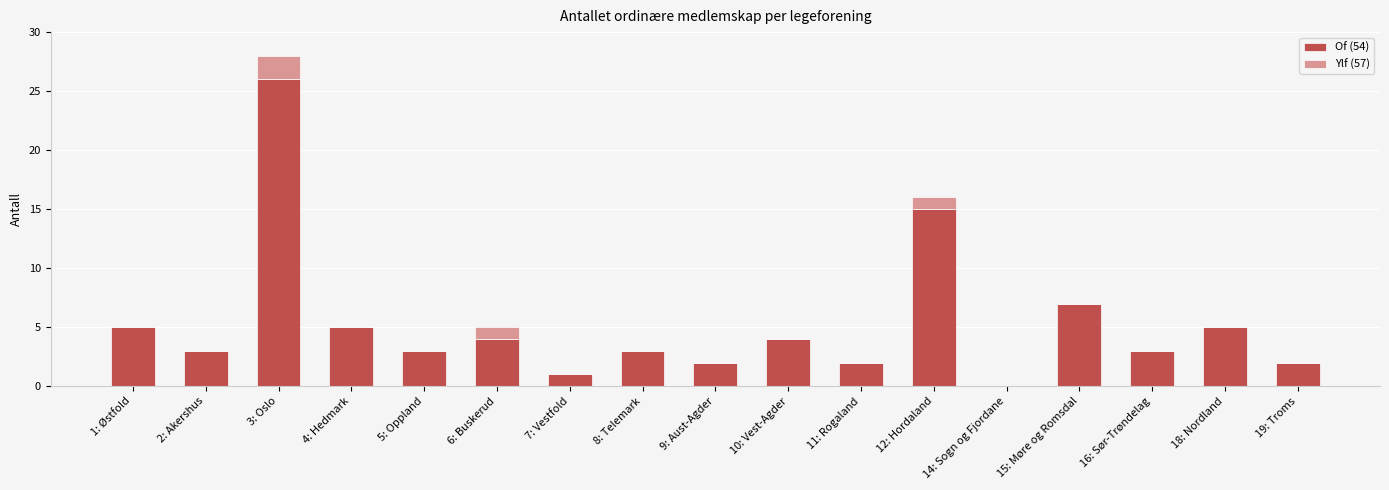

What is the sum of all Of (54) values?

90